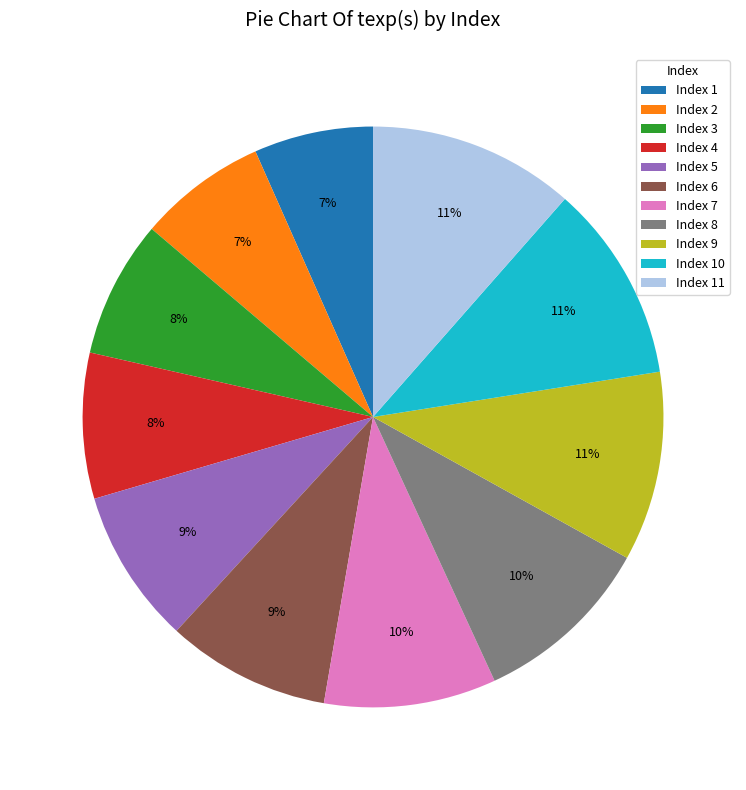

Is there a majority slice in this chart?

No